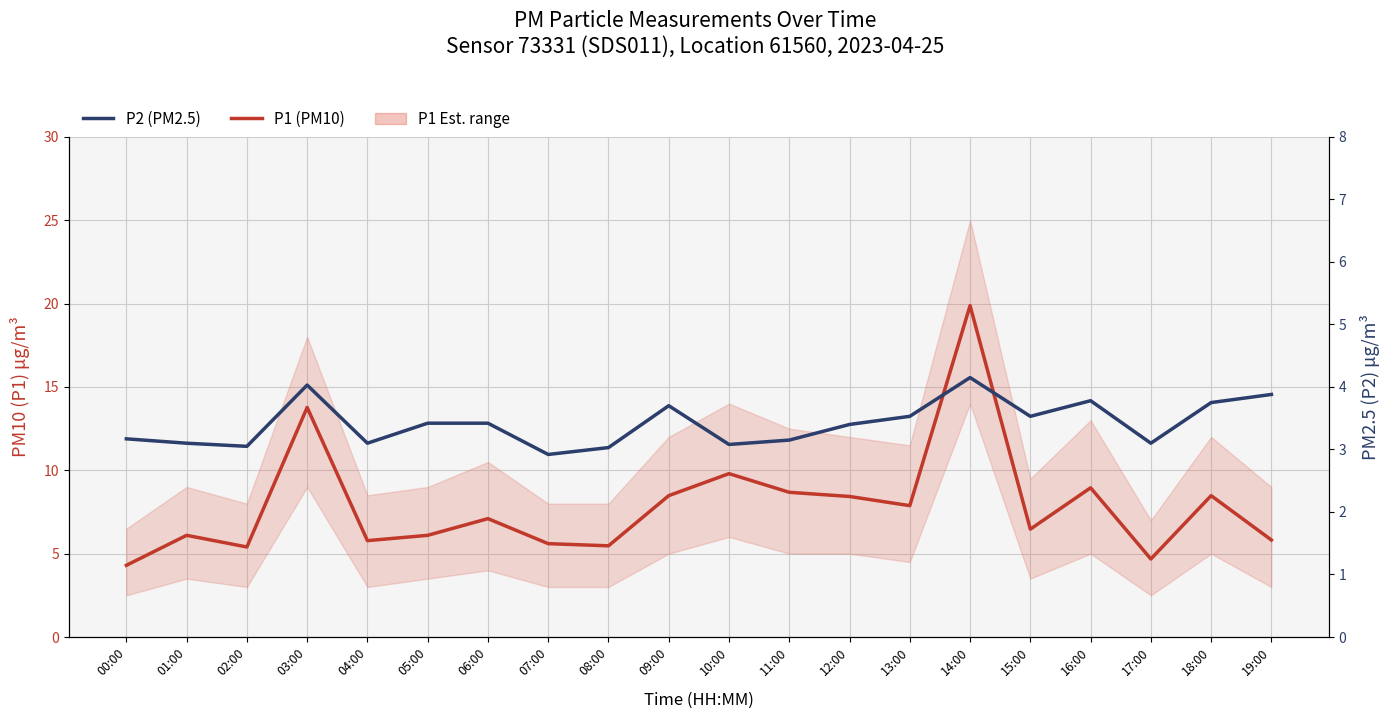

The value of P1 (PM10) at 04:00 is 9.6. True or false?

False